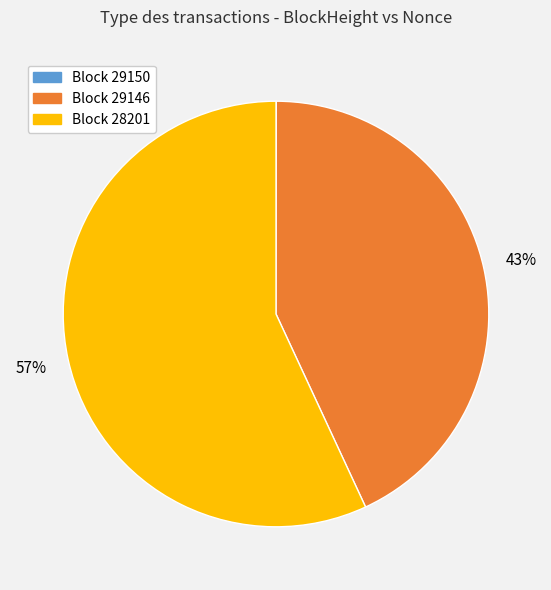

To the nearest percent, what is the average slice percentage?

33%